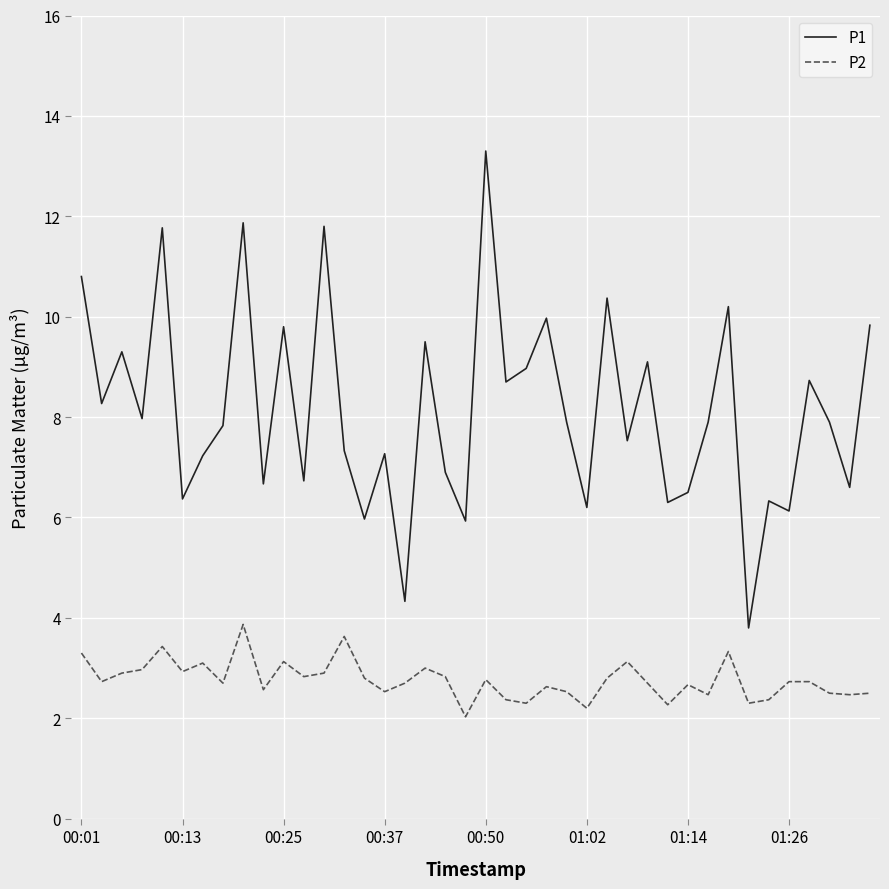

True or false: P1 and P2 intersect in this chart.

False